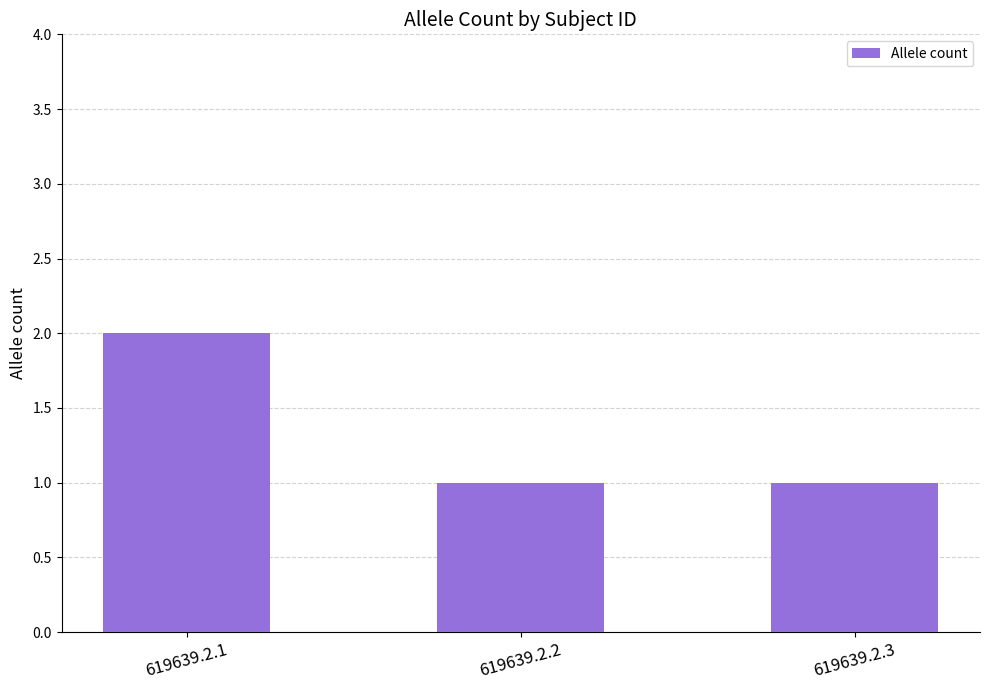

What is the ratio of the value at 619639.2.2 to the value at 619639.2.1?

0.5